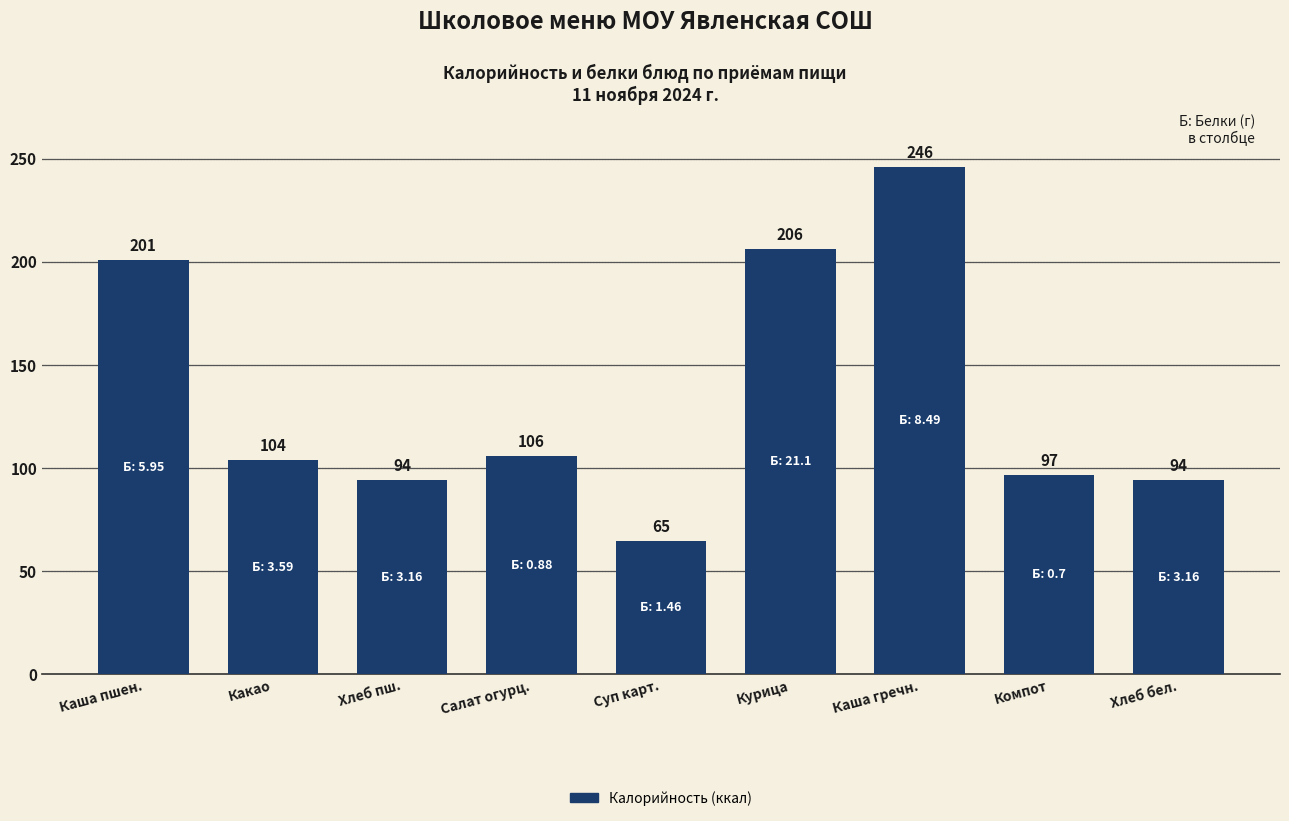

What is the label of the 8th bar from the right?

Какао